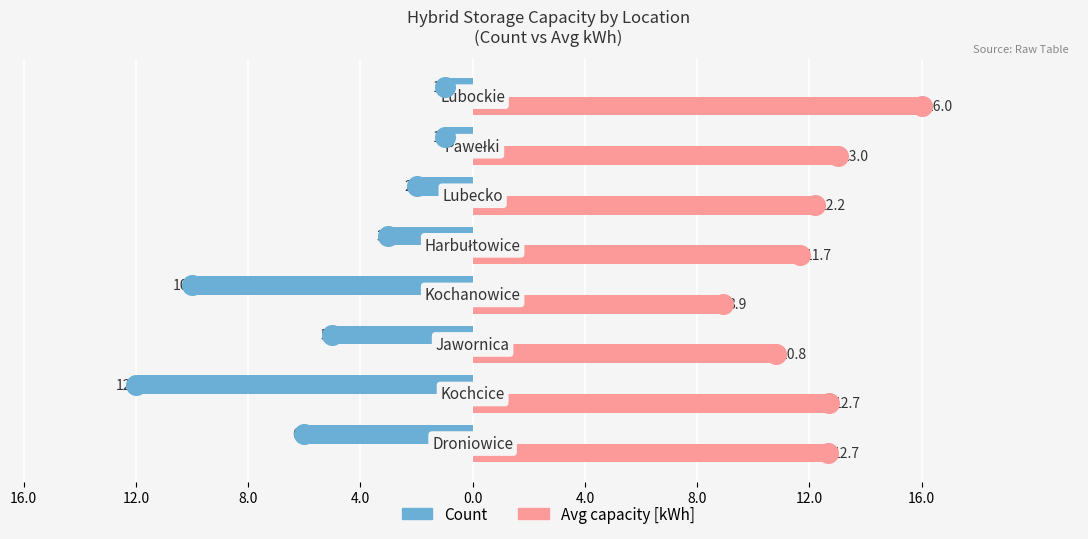

Which series contains the lowest Y value?

Count